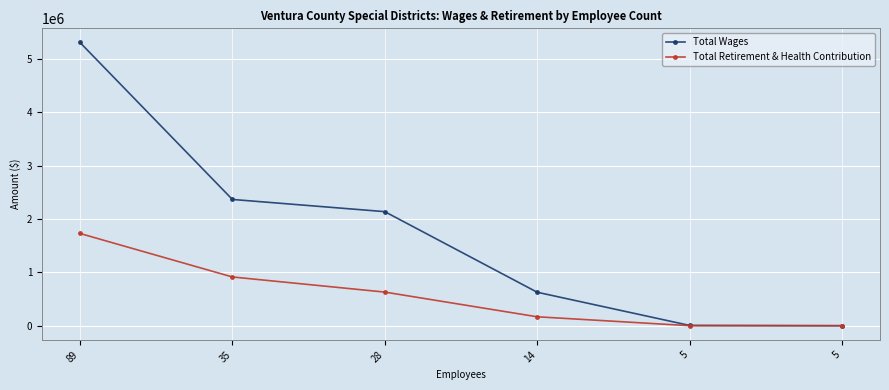

Rank the series by their average value, from lowest to highest.

Total Retirement & Health Contribution, Total Wages